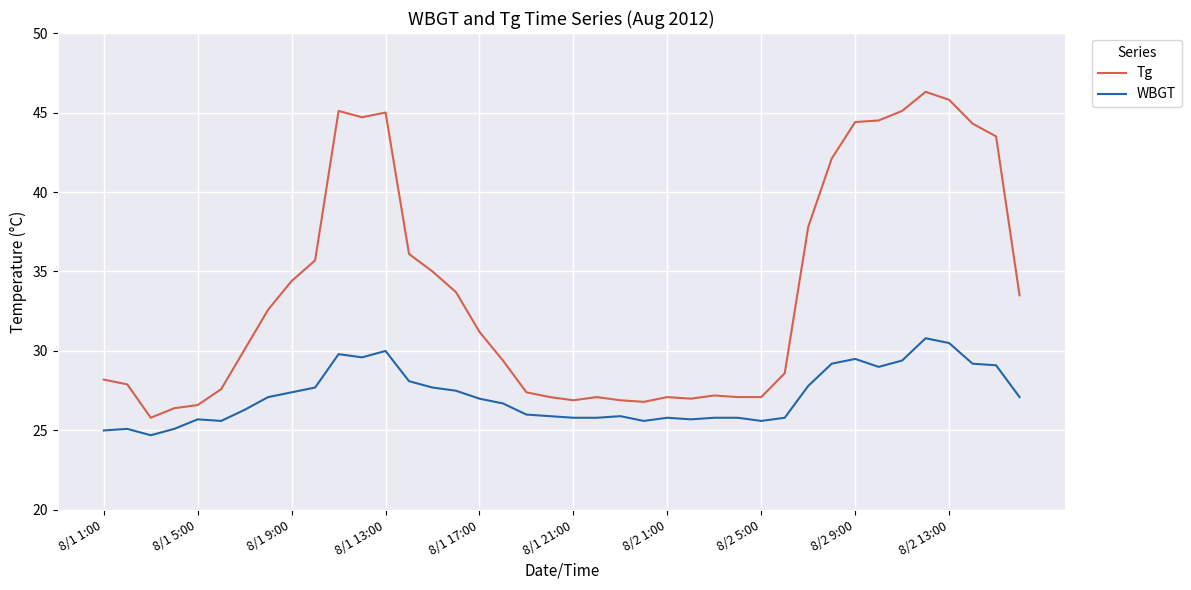

True or false: WBGT and Tg intersect in this chart.

False